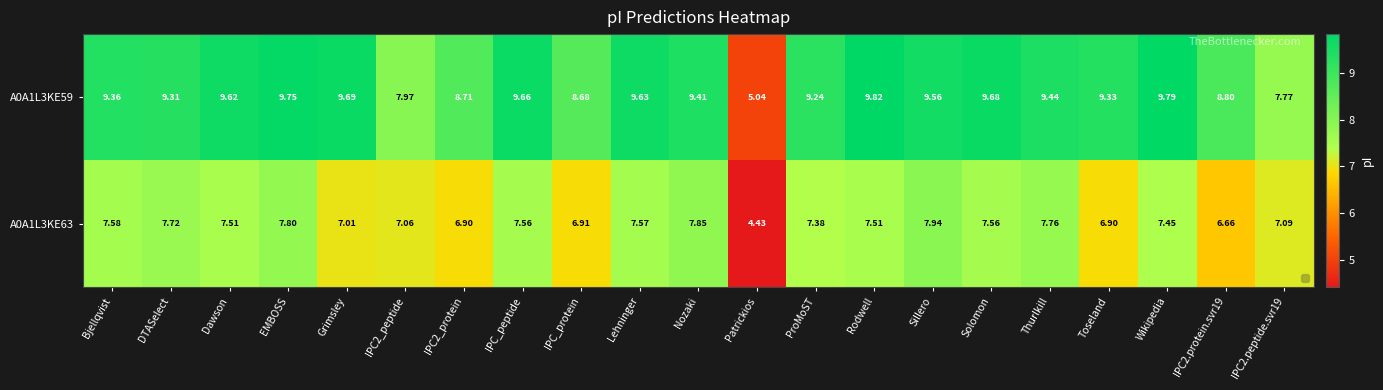

At which category is the sum across all series the highest?

EMBOSS